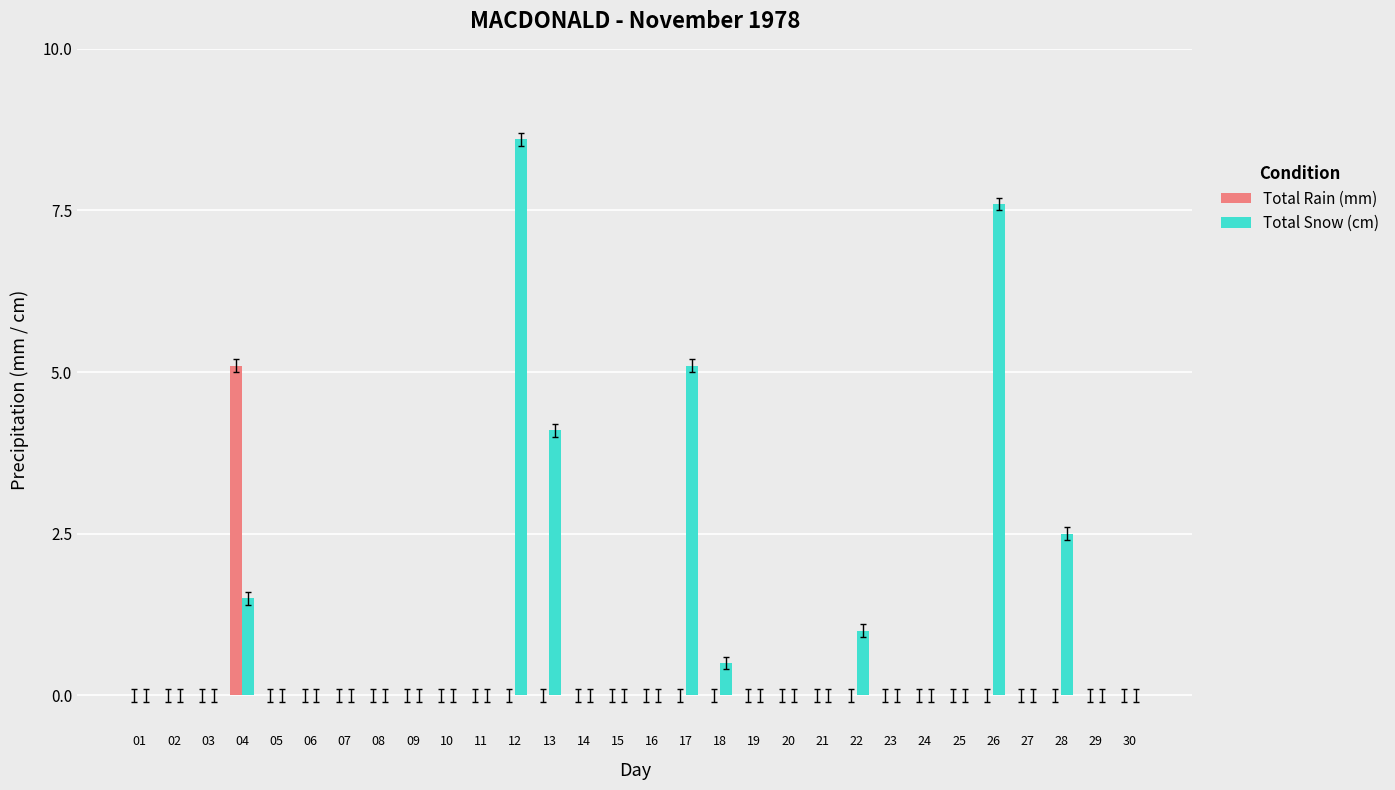

Reading left to right, transcribe all the data shown in this chart.

Total Rain (mm): 01=0.0	02=0.0	03=0.0	04=5.1	05=0.0	06=0.0	07=0.0	08=0.0	09=0.0	10=0.0	11=0.0	12=0.0	13=0.0	14=0.0	15=0.0	16=0.0	17=0.0	18=0.0	19=0.0	20=0.0	21=0.0	22=0.0	23=0.0	24=0.0	25=0.0	26=0.0	27=0.0	28=0.0	29=0.0	30=0.0
Total Snow (cm): 01=0.0	02=0.0	03=0.0	04=1.5	05=0.0	06=0.0	07=0.0	08=0.0	09=0.0	10=0.0	11=0.0	12=8.6	13=4.1	14=0.0	15=0.0	16=0.0	17=5.1	18=0.5	19=0.0	20=0.0	21=0.0	22=1.0	23=0.0	24=0.0	25=0.0	26=7.6	27=0.0	28=2.5	29=0.0	30=0.0